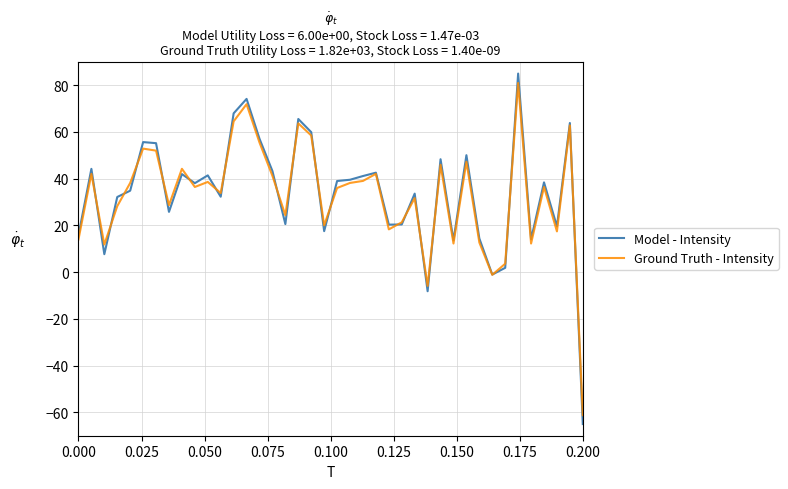

What is the difference between the maximum and minimum values in the Model - Intensity series?

150.0